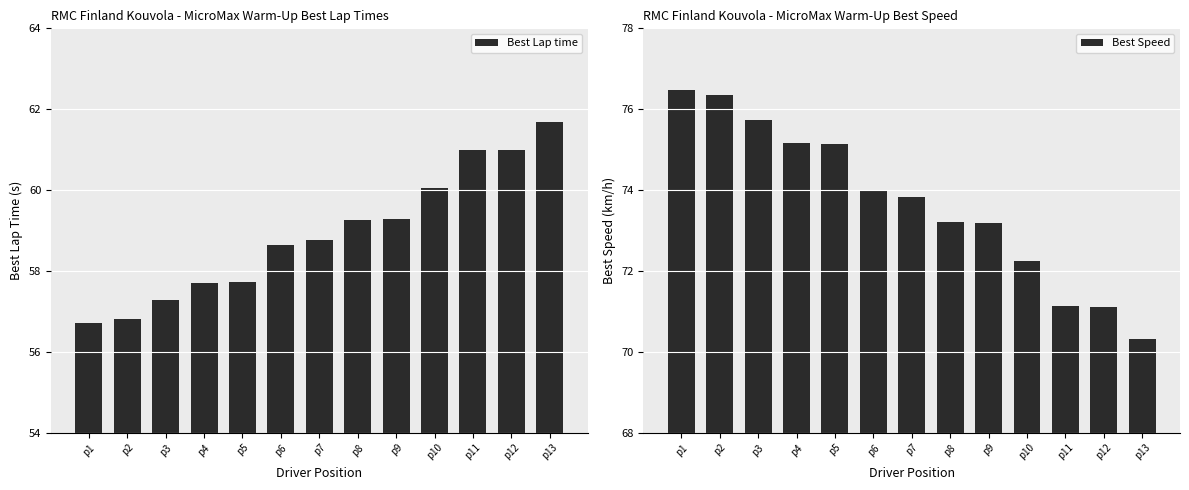

Reading left to right, extract all data points from this chart.

Best Lap time: p1=56.7	p2=56.8	p3=57.3	p4=57.7	p5=57.7	p6=58.6	p7=58.8	p8=59.3	p9=59.3	p10=60.0	p11=61.0	p12=61.0	p13=61.7
Best Speed: p1=76.5	p2=76.4	p3=75.7	p4=75.2	p5=75.1	p6=74.0	p7=73.8	p8=73.2	p9=73.2	p10=72.2	p11=71.1	p12=71.1	p13=70.3